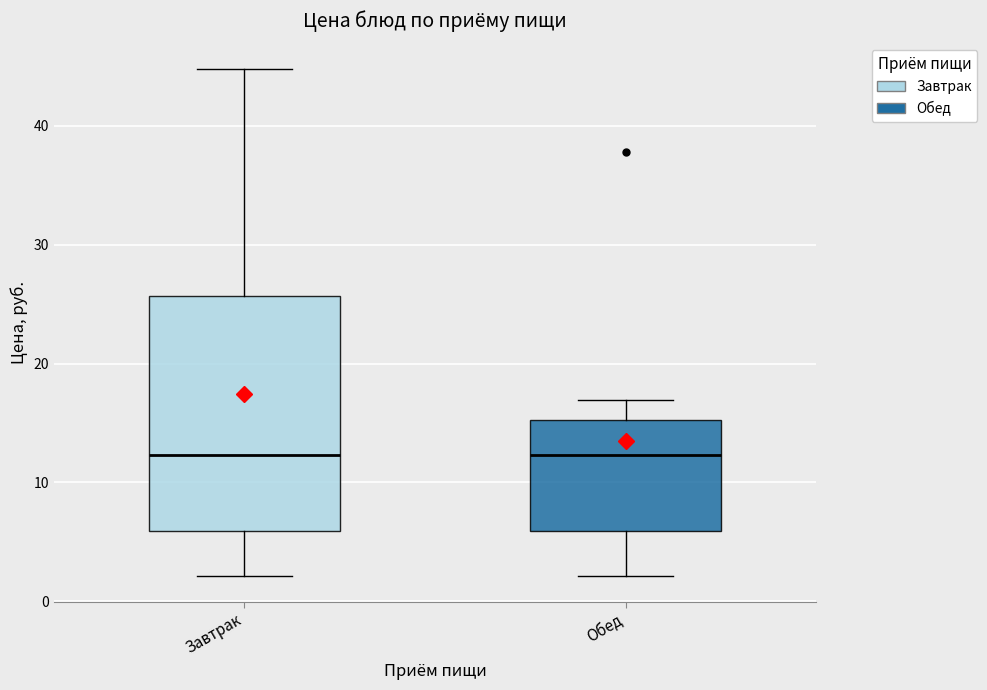

Reading left to right, read every box against the y-axis: the position of its median line, the range the box covers, and the ends of its whiskers. The values are not printed on the chart, so give them approximately, as read against the axis.

Завтрак: median 12, box 6 to 26, whiskers 2 to 45
Обед: median 12, box 6 to 15, whiskers 2 to 17